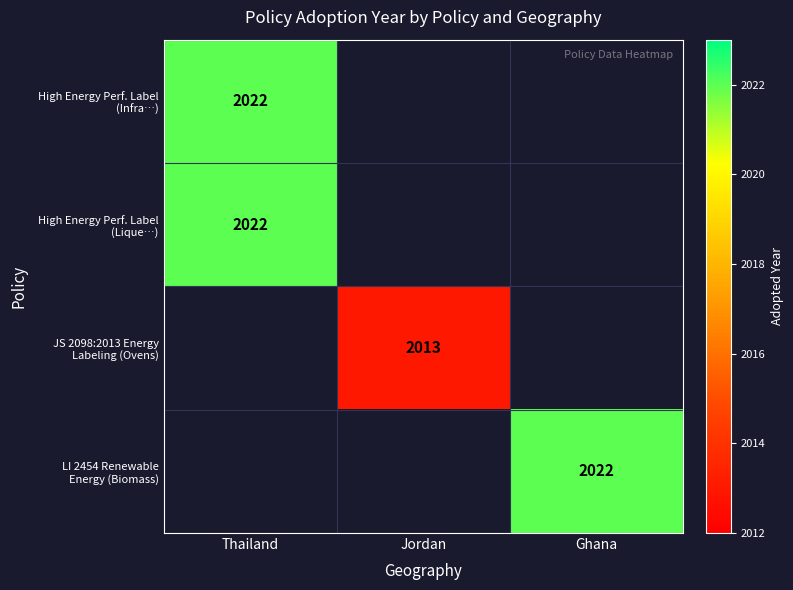

List the labels in order of JS 2098:2013 Energy Labeling (Ovens) value, largest first.

Thailand, Jordan, Ghana